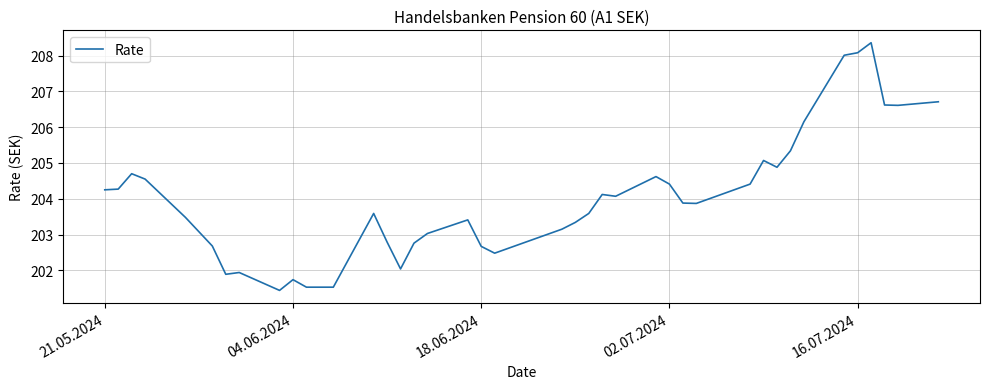

What is the difference between the maximum and minimum values?

6.9